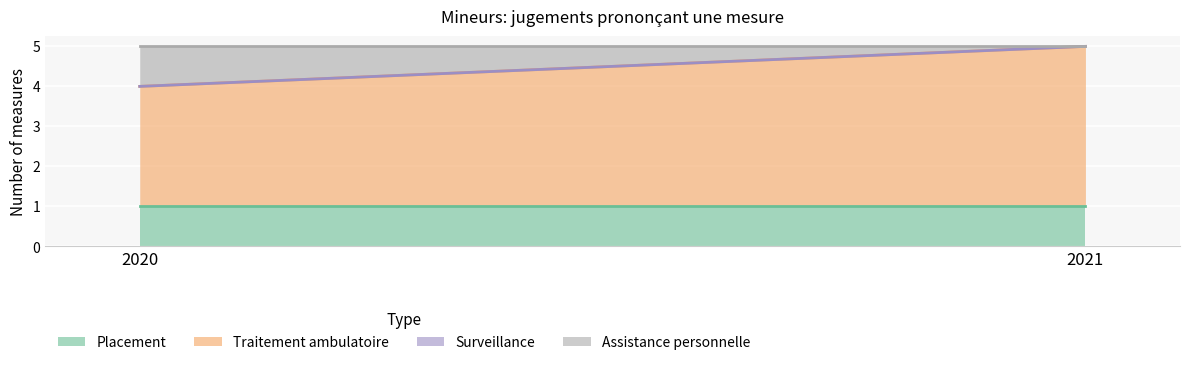

Which series has the largest total across all categories?

Traitement ambulatoire